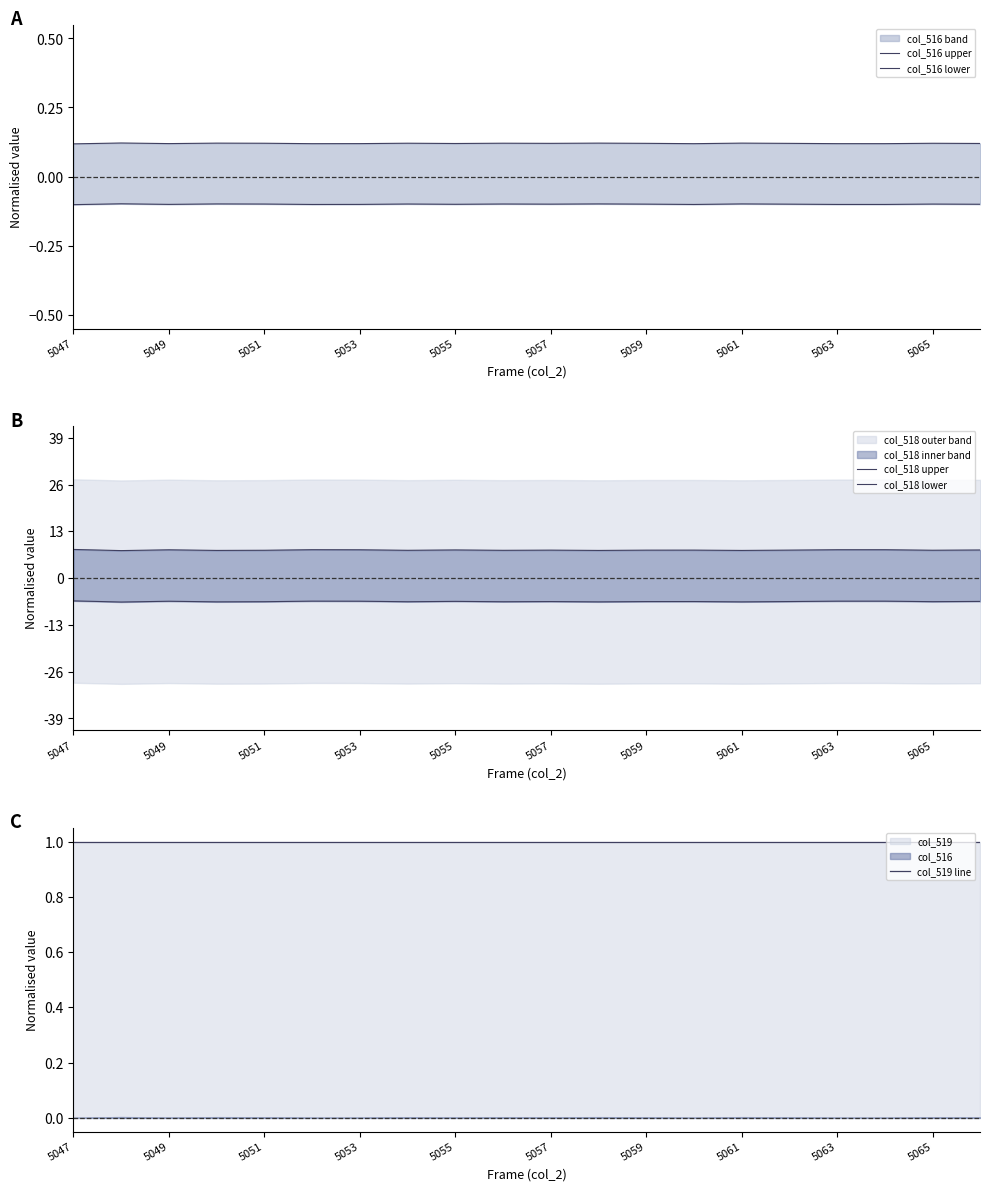

What is the value of the col_516 lower point at the 19th from the left?

-0.1